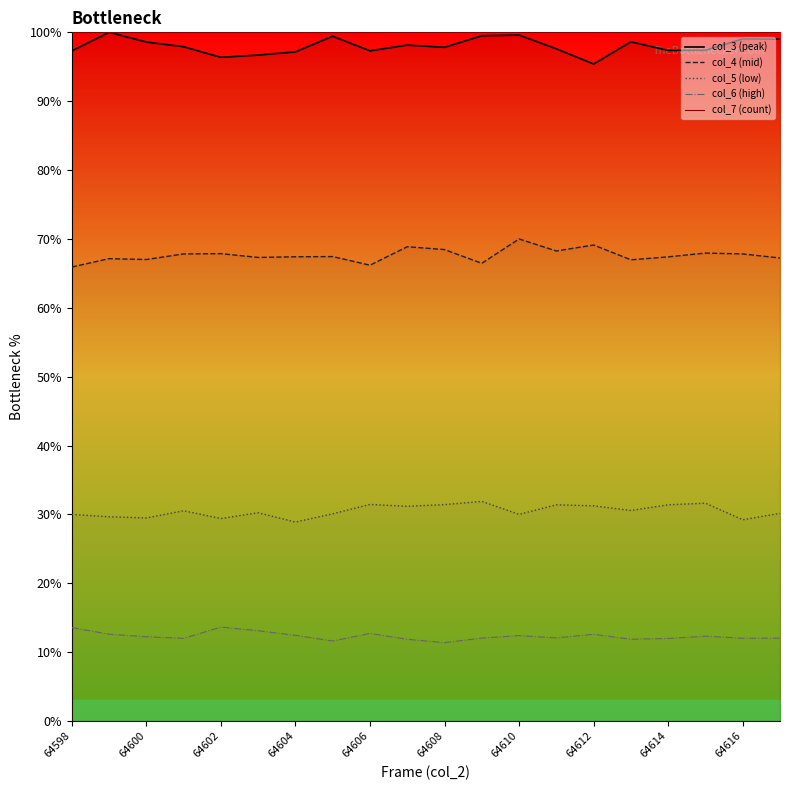

True or false: col_6 (high) and col_7 (count) intersect in this chart.

False